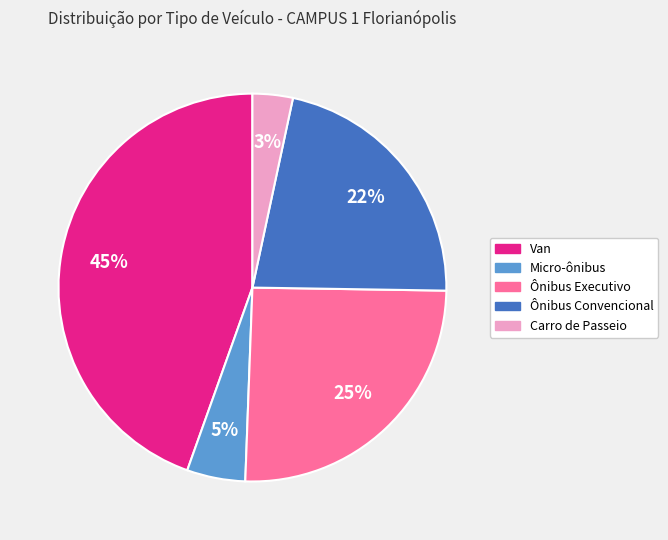

How many slices are in this pie chart?

5